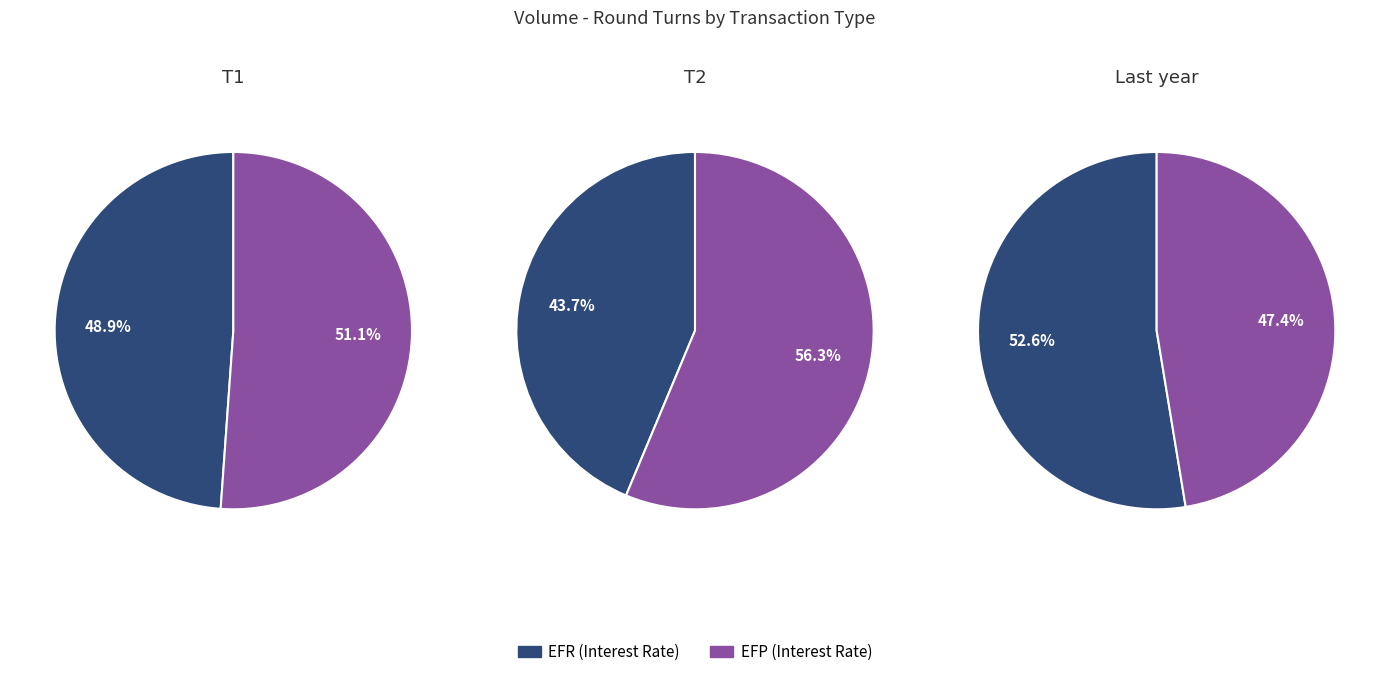

Does 36 represent more than half of the total?

No